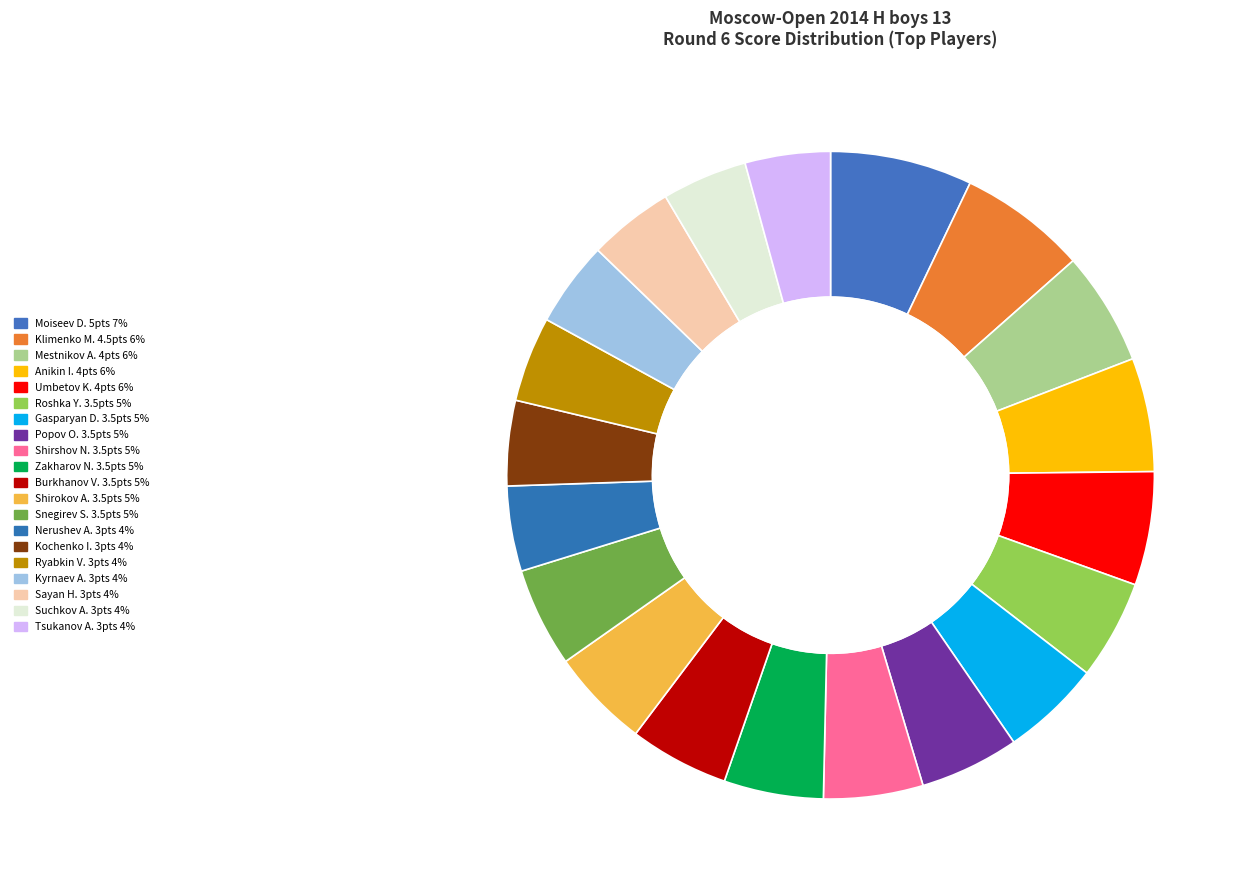

Which slice is the smallest?

Nerushev Arseniy (1872)